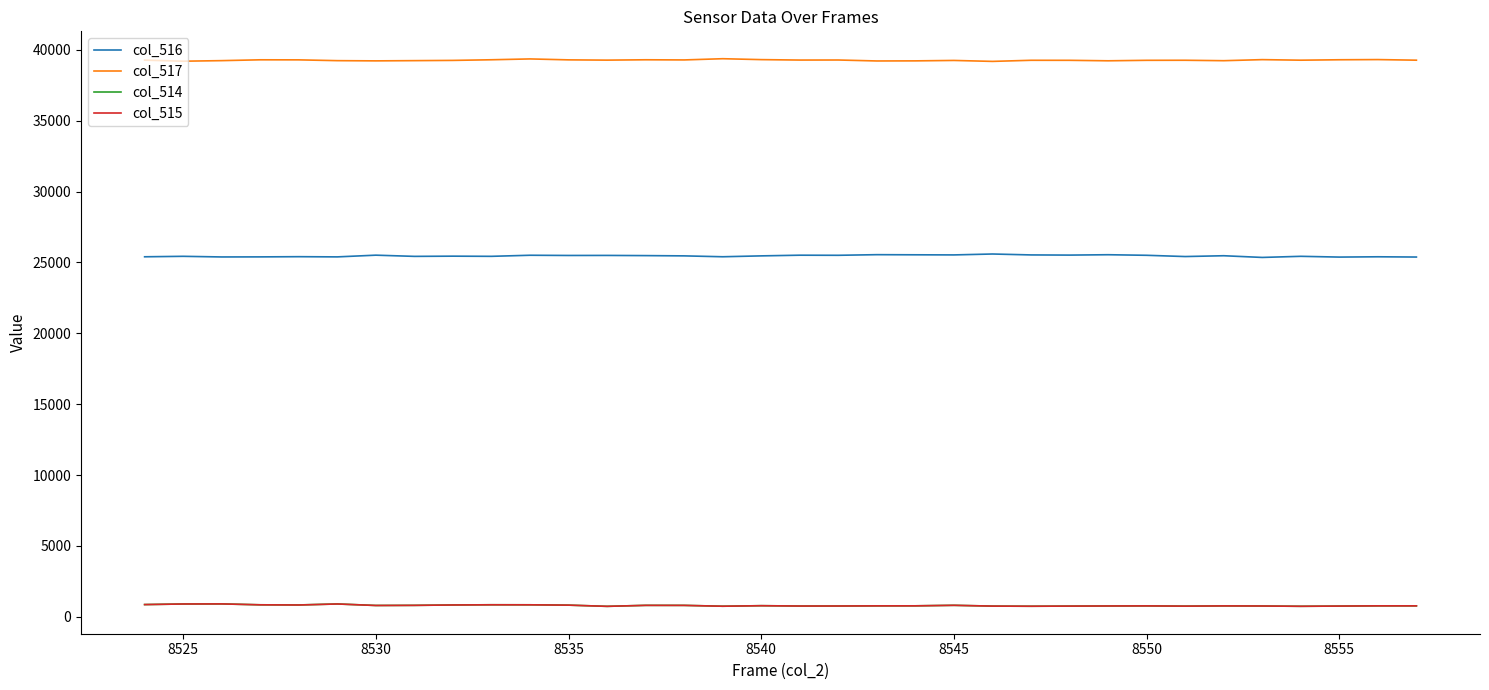

True or false: col_514 and col_517 intersect in this chart.

False